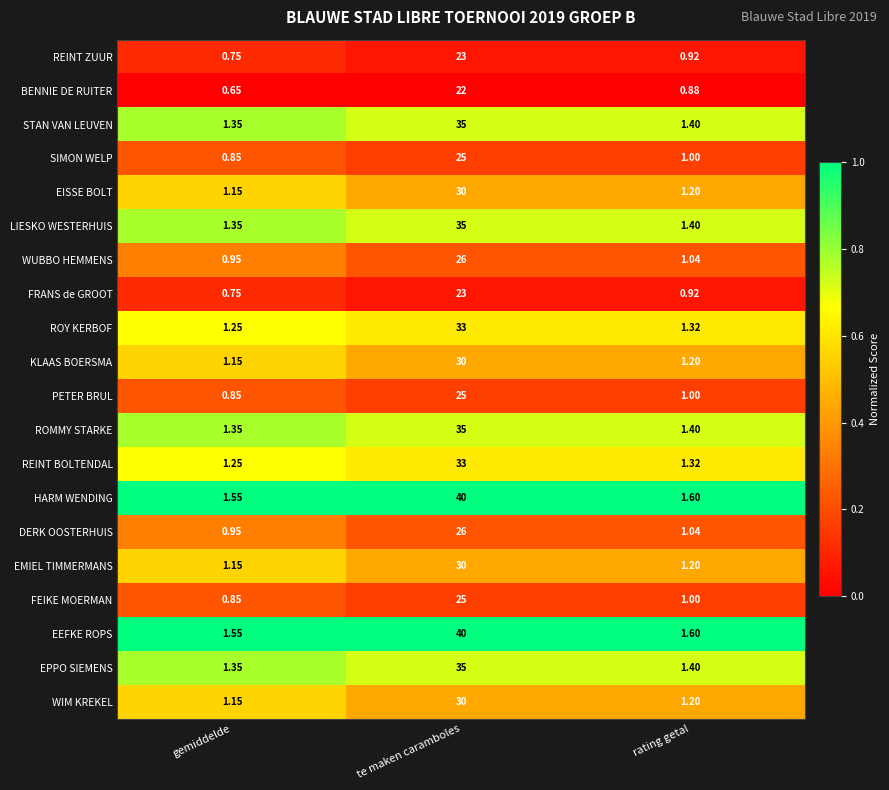

Which category has the lowest value across all series?

gemiddelde